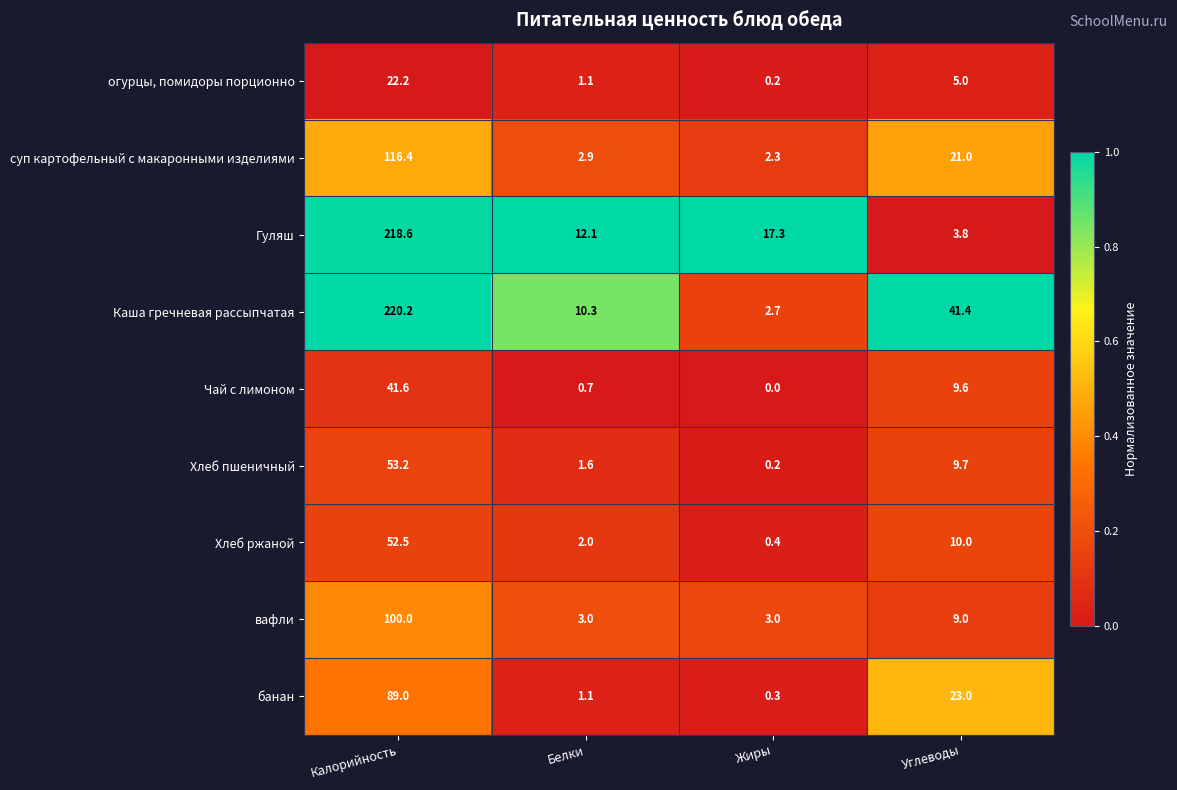

Which series changed the most between Калорийность and Жиры?

Каша гречневая рассыпчатая